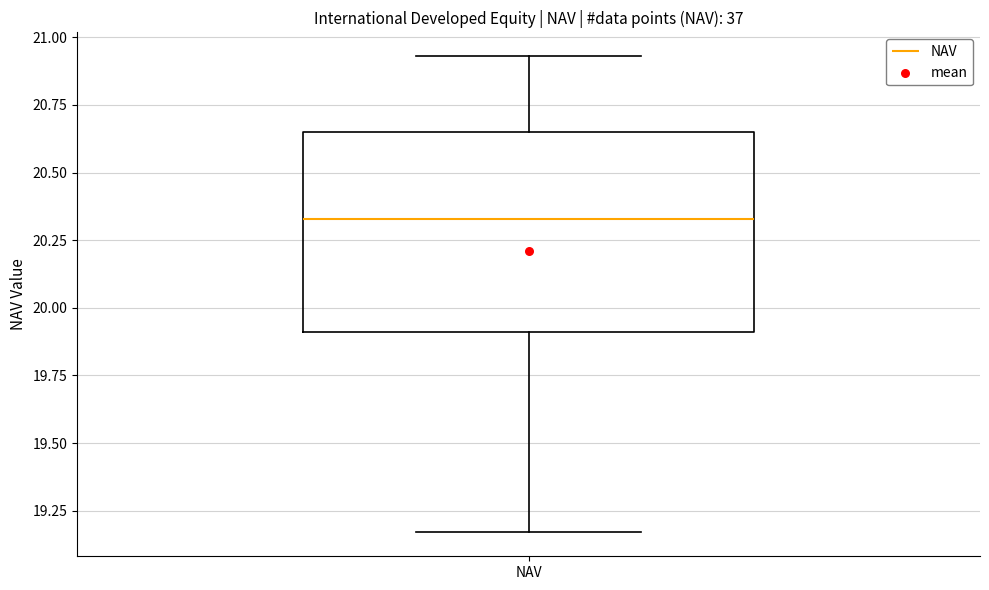

Transcribe this box plot: give where the median line is, the range the box spans, and where the two whiskers end, as read against the y-axis. The values are not printed on the chart, so give them approximately, as read against the axis.

median 20.35, box 19.90 to 20.65, whiskers 19.15 to 20.95